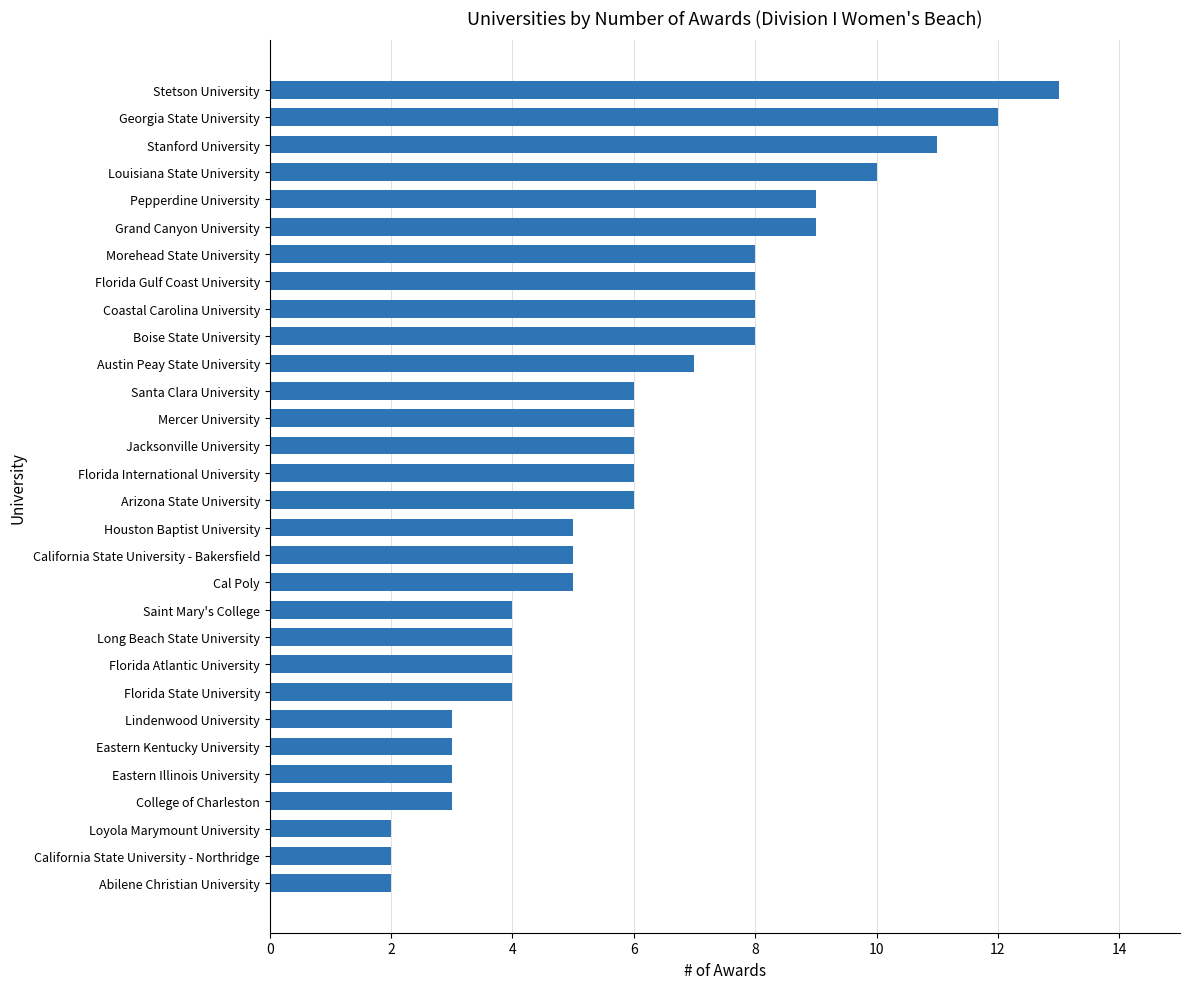

What is the change in value from Houston Baptist University to Austin Peay State University?

+2